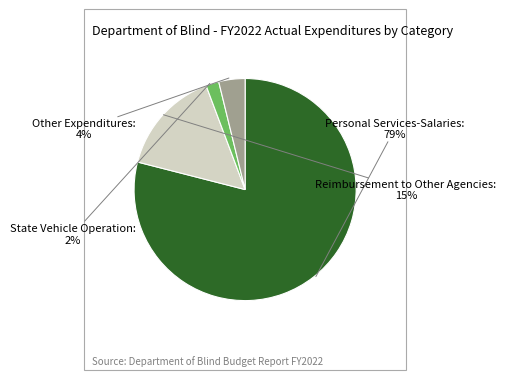

Between Other Expenditures and Personal Services-Salaries, which is larger?

Personal Services-Salaries